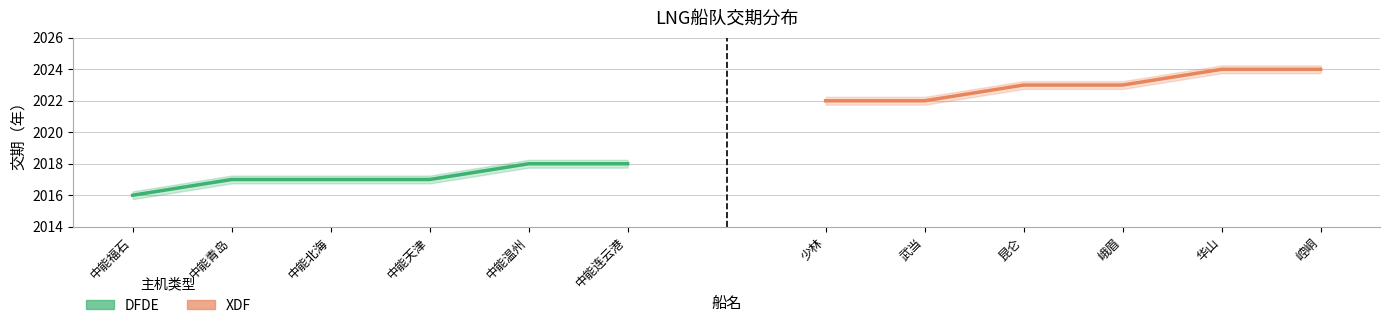

Rank the series by their maximum value, from highest to lowest.

XDF, DFDE